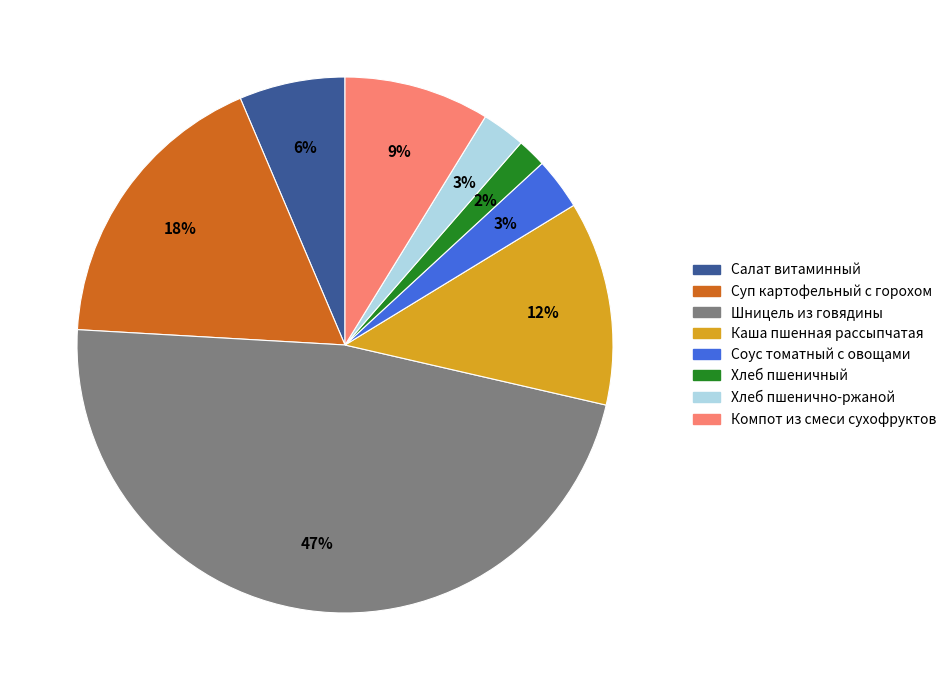

To the nearest percent, what portion does Соус томатный с овощами represent?

3%